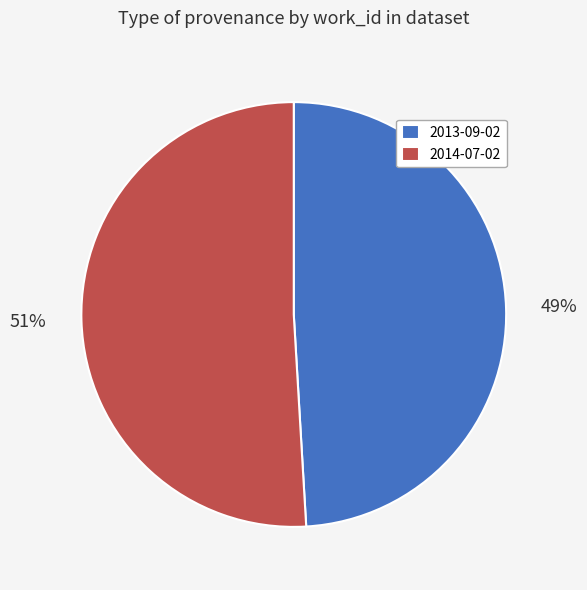

Approximately how many times larger is the value at 2014-07-02 compared to 2013-09-02?

1.0